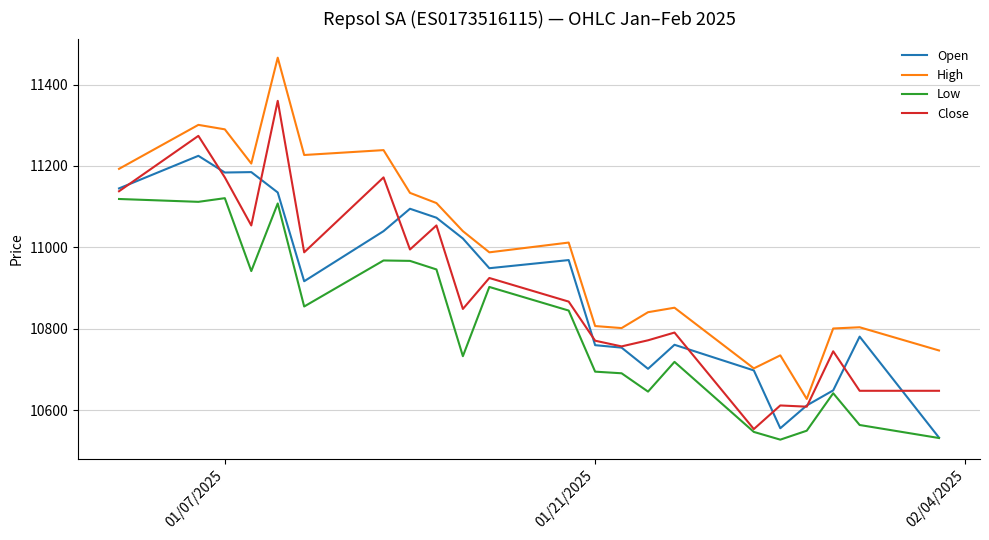

What is the average value of the Low series?

10806